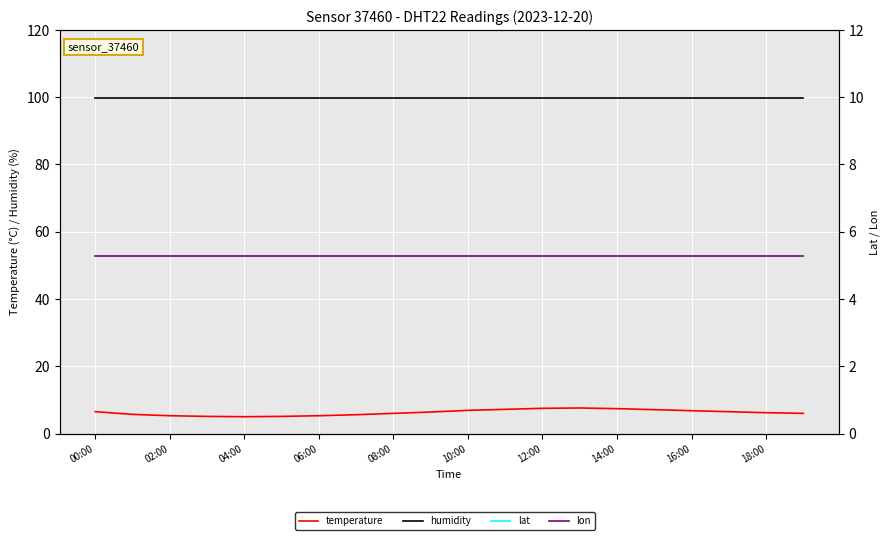

What is the label of the 2nd point from the left?

02:00